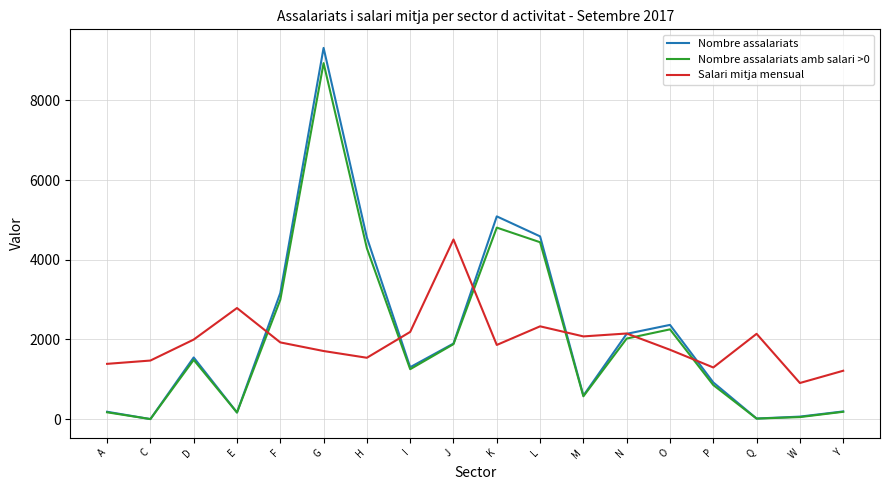

What is the approximate value of Nombre assalariats amb salari >0 at E?

166.0